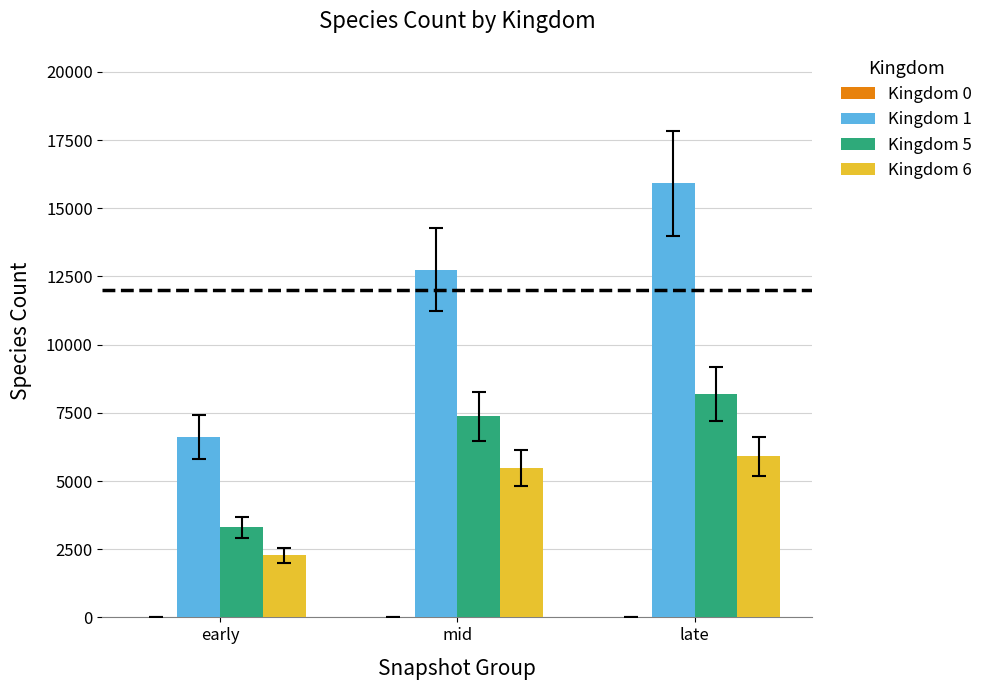

True or false: Kingdom 5 has a value of 10702.1 at mid.

False